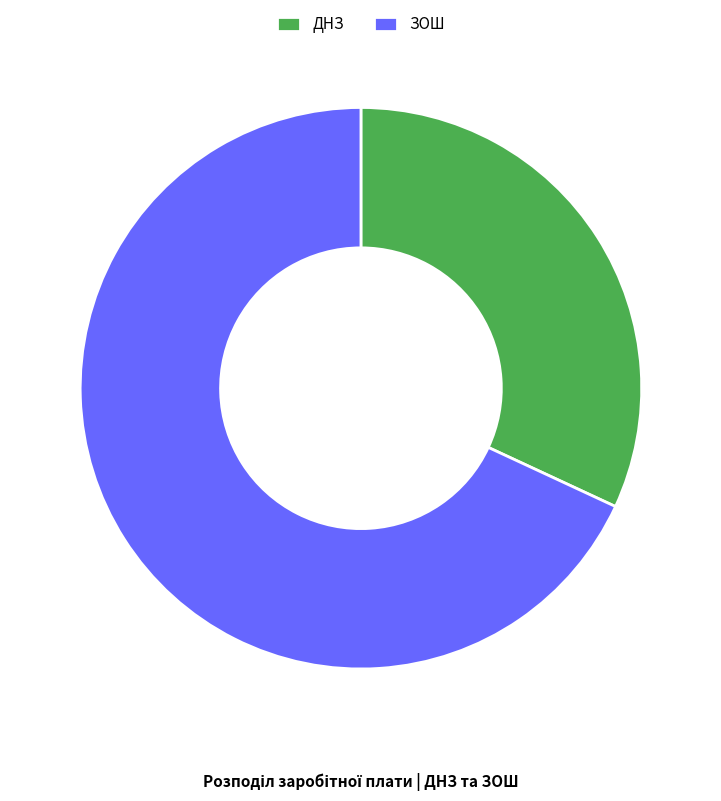

What is the smallest slice in the pie chart?

ДНЗ